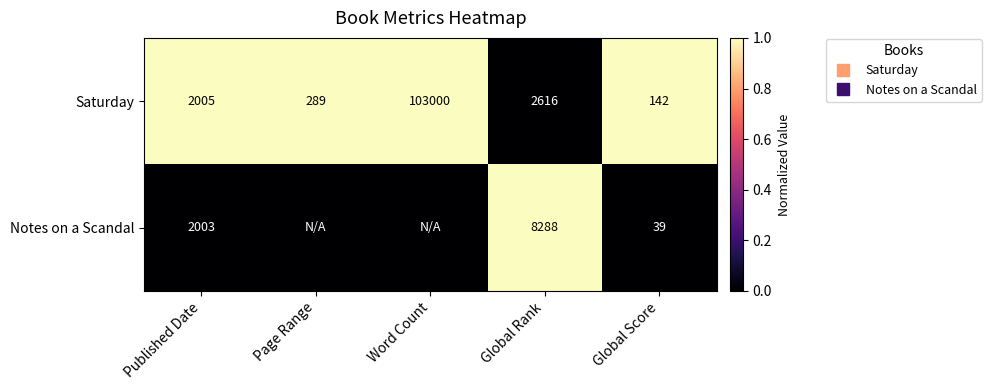

What is the total value across all series at Published Date?

1